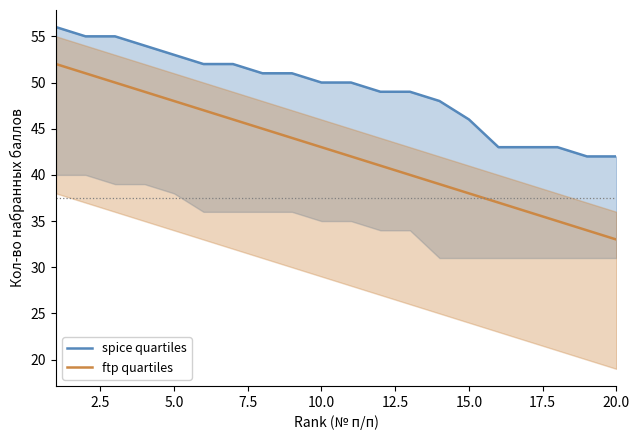

What is the sum of all spice quartiles values?

984